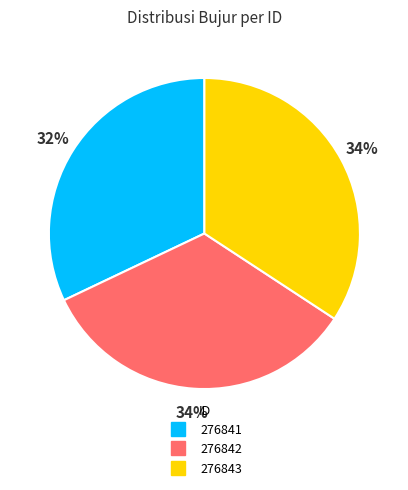

To the nearest percent, what is the difference between the largest and smallest slice percentages?

2%